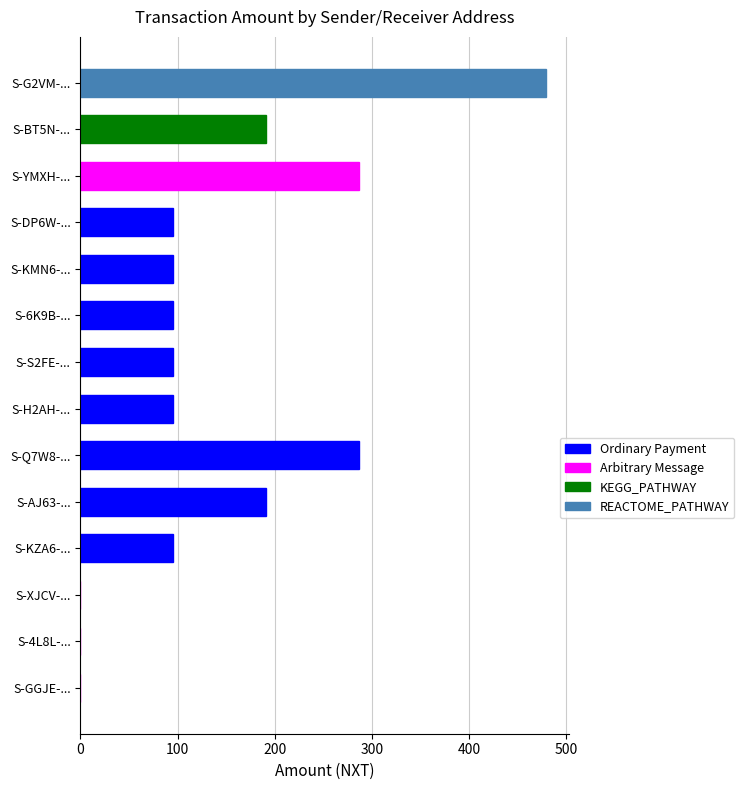

At which category does the chart reach its peak across all series?

S-G2VM-...